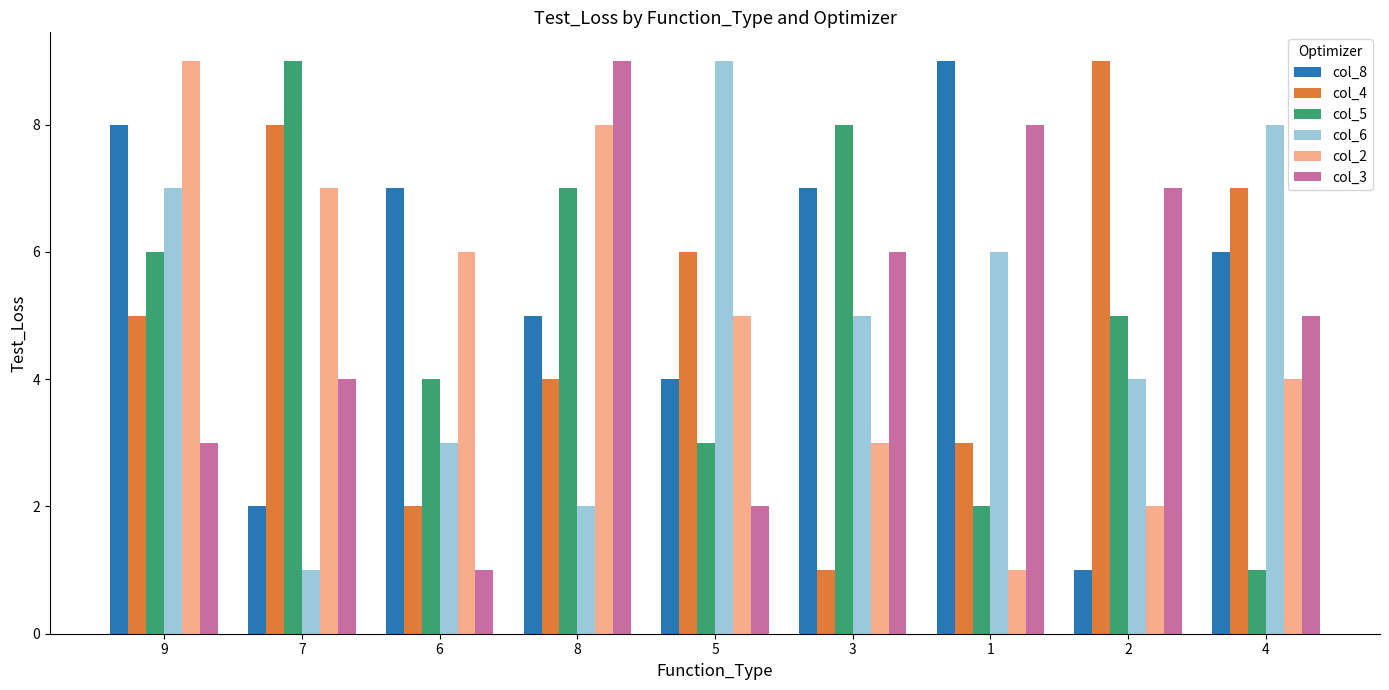

The col_3 series shows 4 at 7. True or false?

True